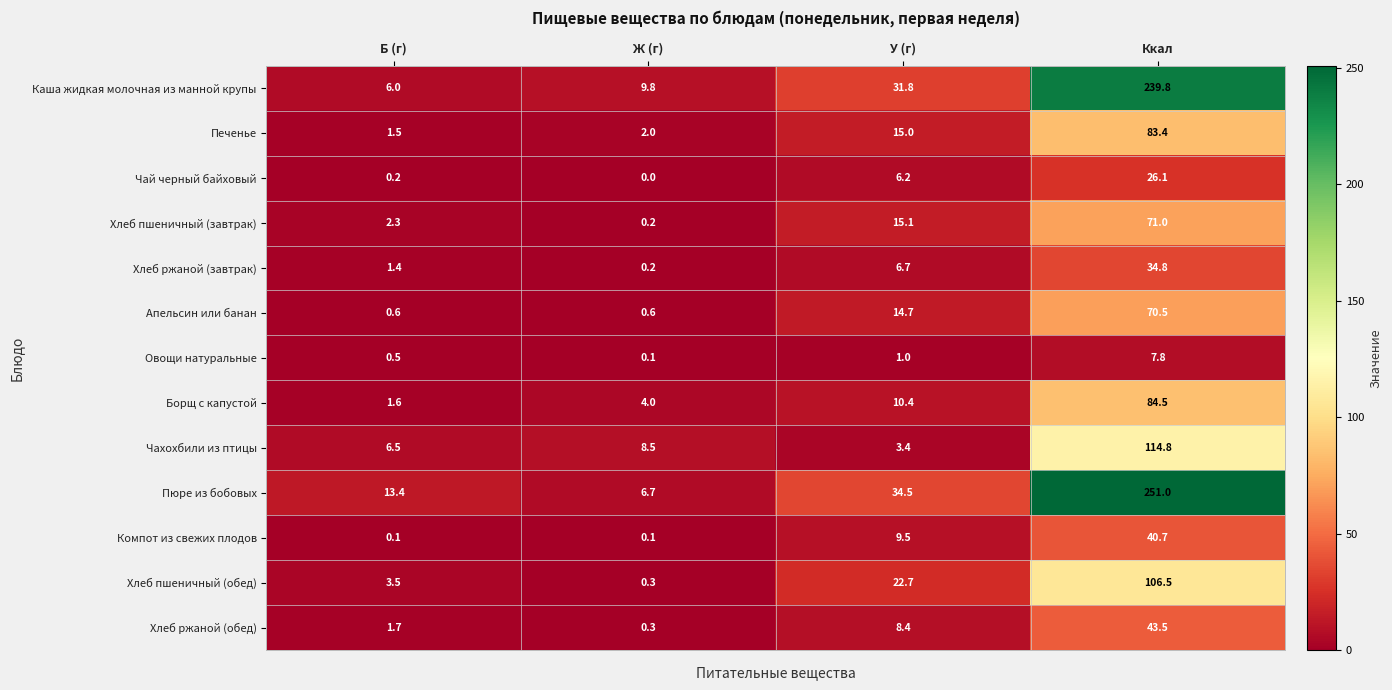

Which label corresponds to the largest value in the chart?

Ккал